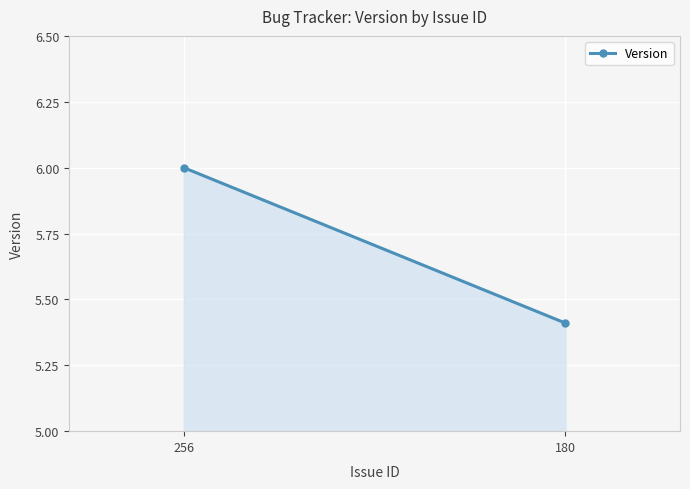

List the labels in order of value, largest first.

256, 180